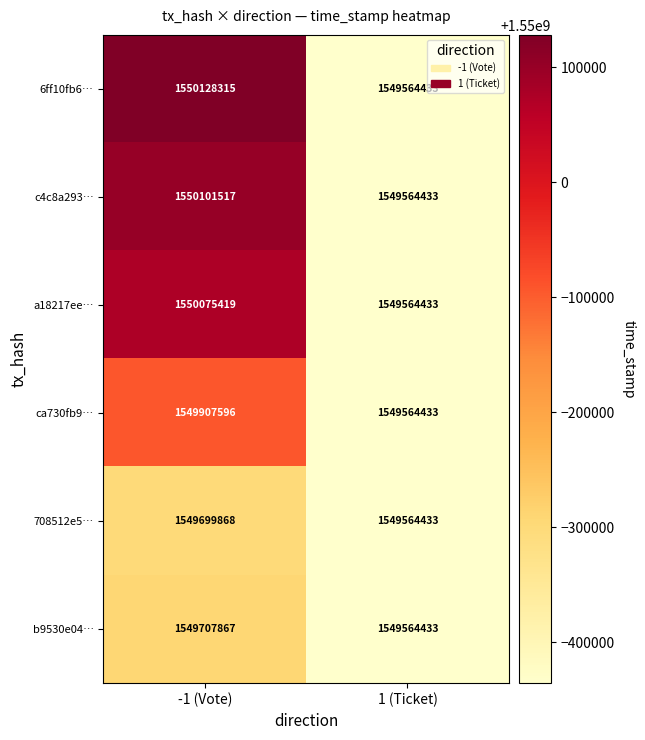

True or false: b9530e04… has a value of 394542703 at -1 (Vote).

False